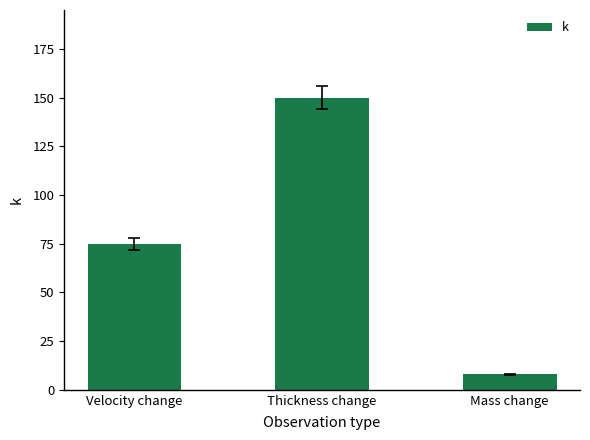

What is the greatest value displayed?

150